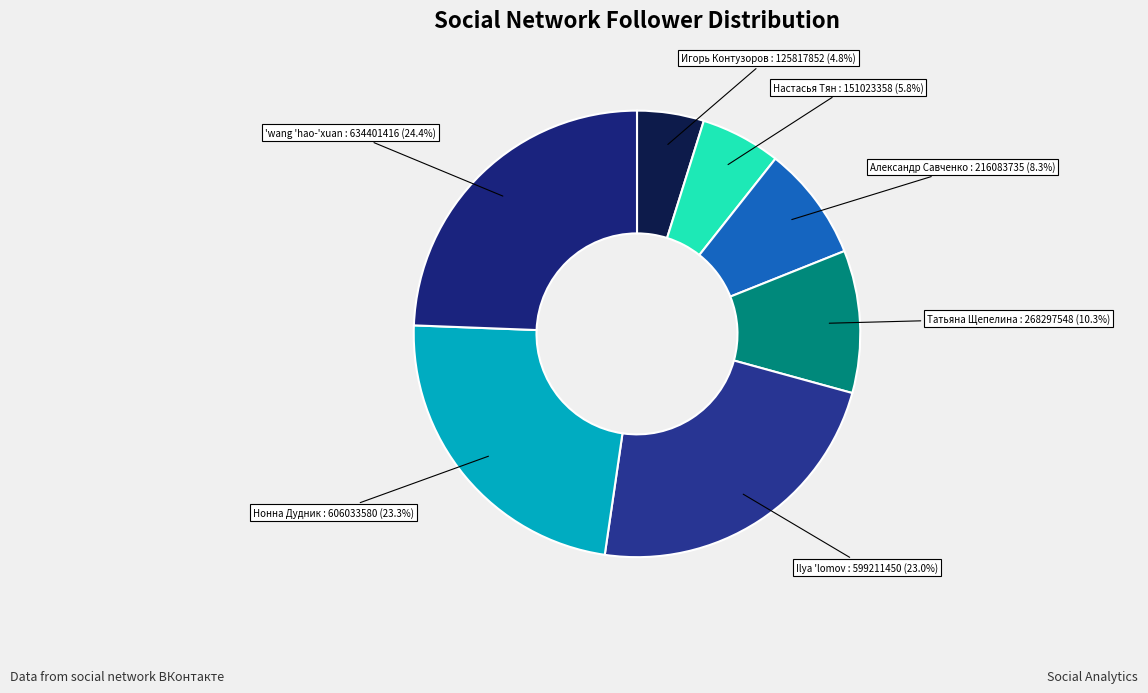

What portion of the pie excludes Александр Савченко?

91.7%